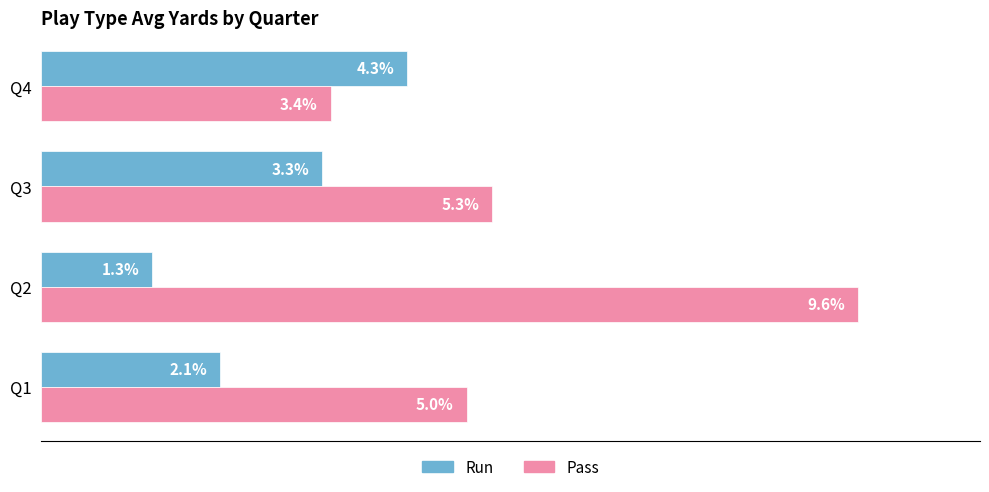

List the labels in order of Run value, largest first.

Q4, Q3, Q1, Q2